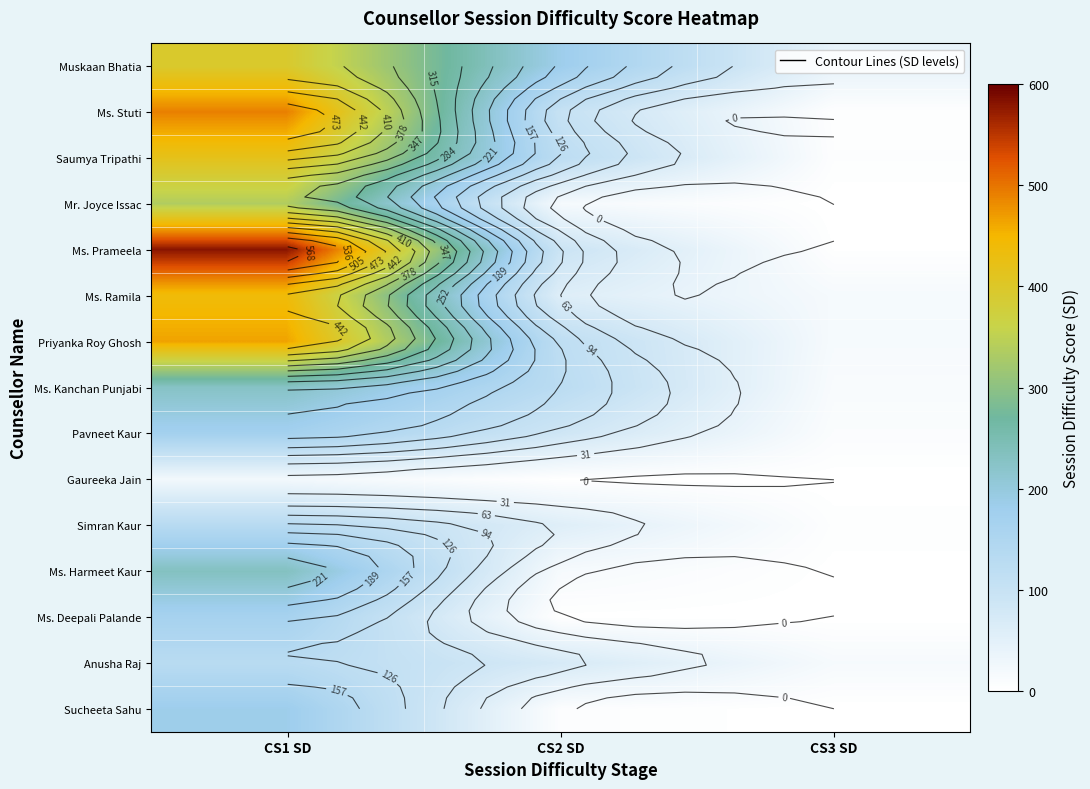

True or false: Simran Kaur has a value of 58 at CS2 SD.

True